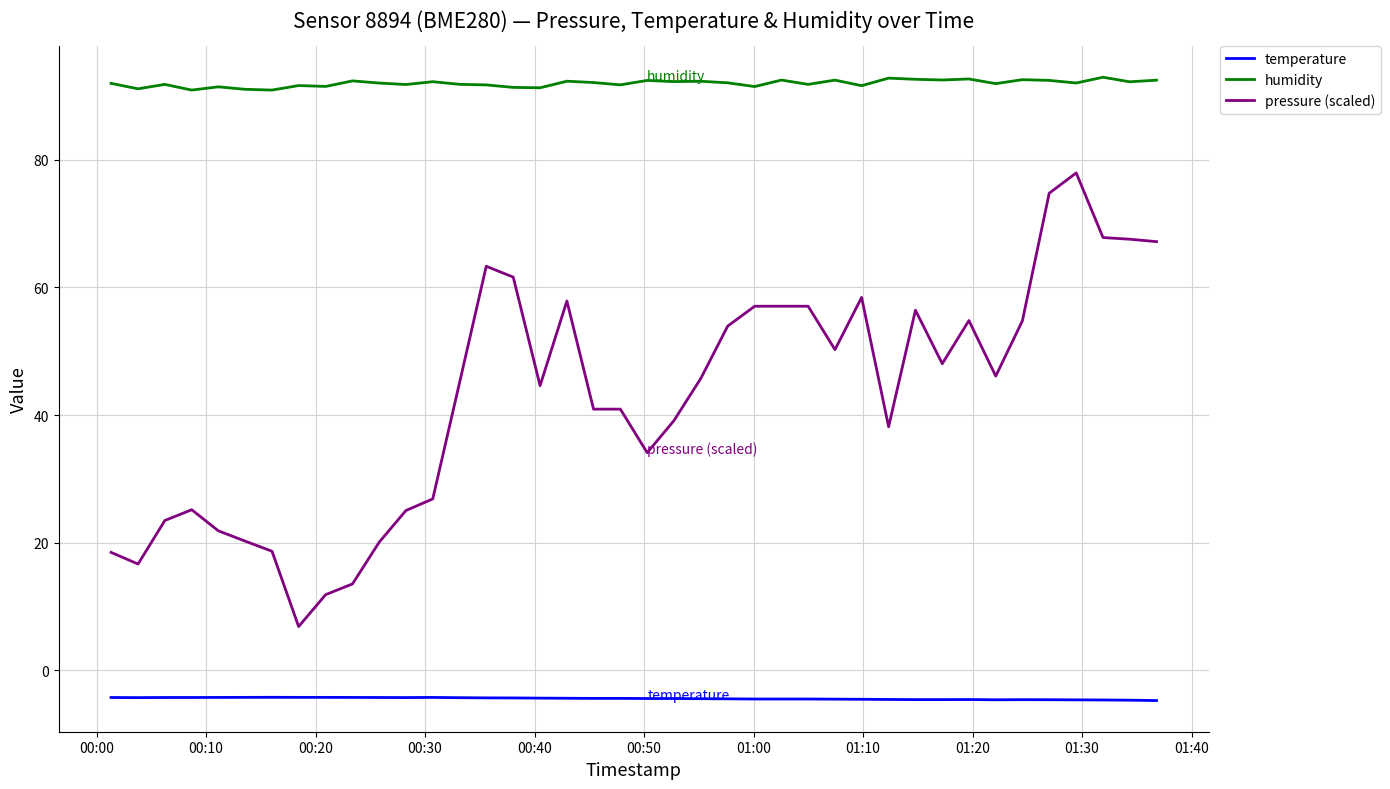

What is the greatest value displayed?

92.9